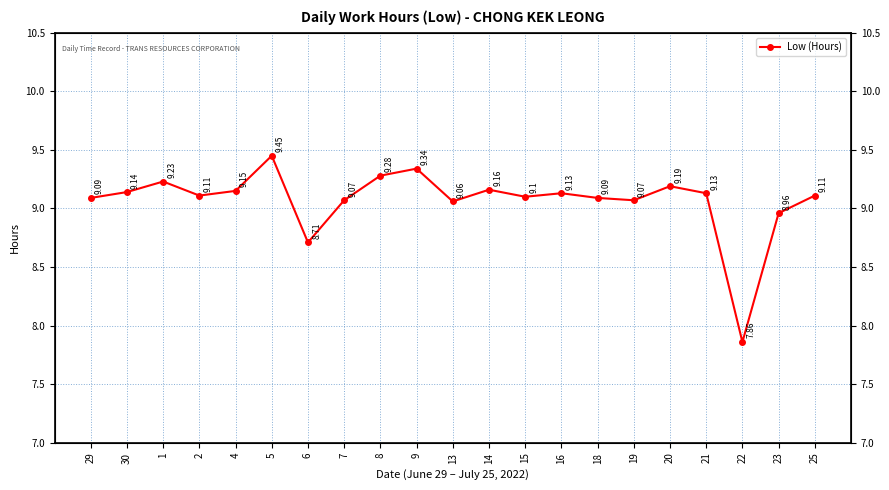

What position from the right is 6?

15